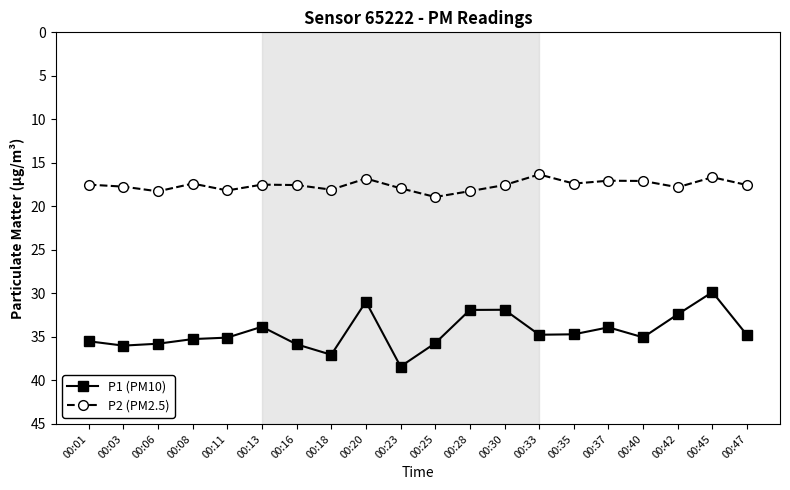

The P2 (PM2.5) series shows 18.1 at 00:18. True or false?

True